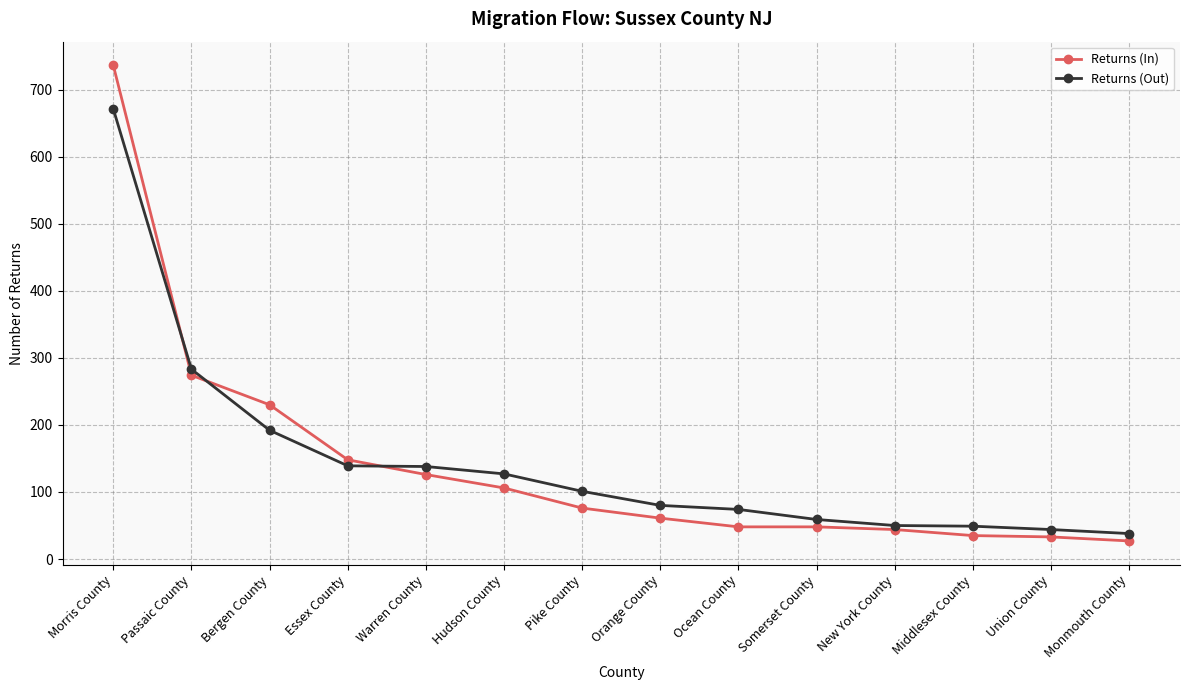

Where is Returns (In) nearest to the value 381?

Passaic County